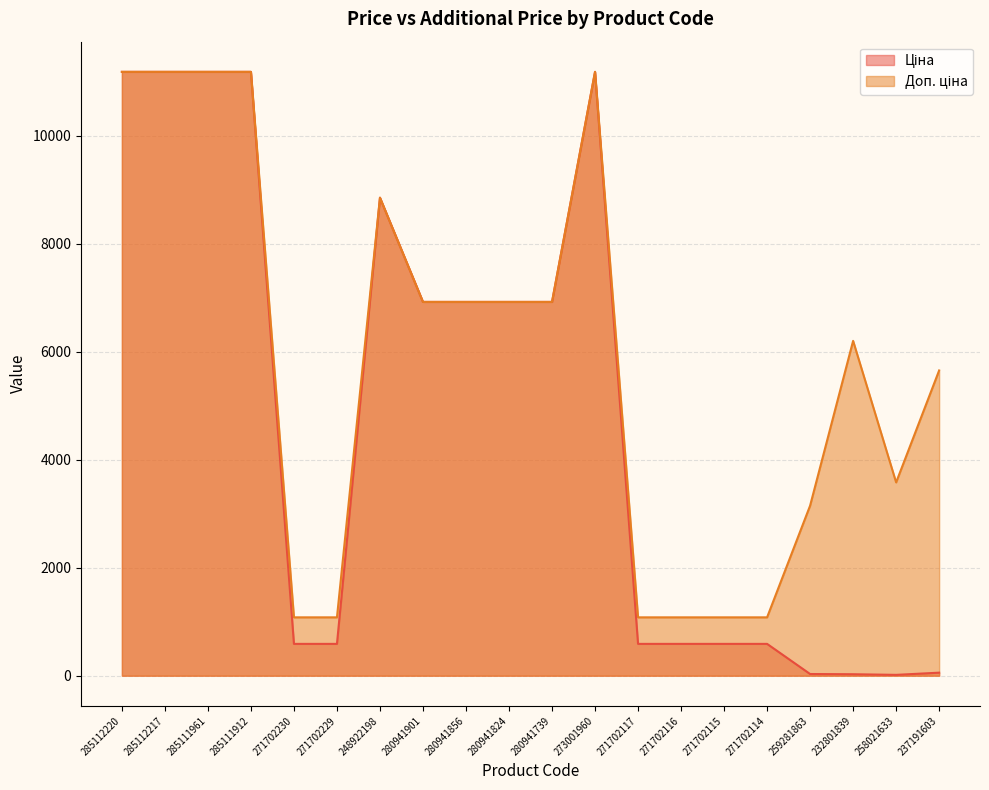

What are all the series names shown in the legend?

Ціна, Доп. ціна